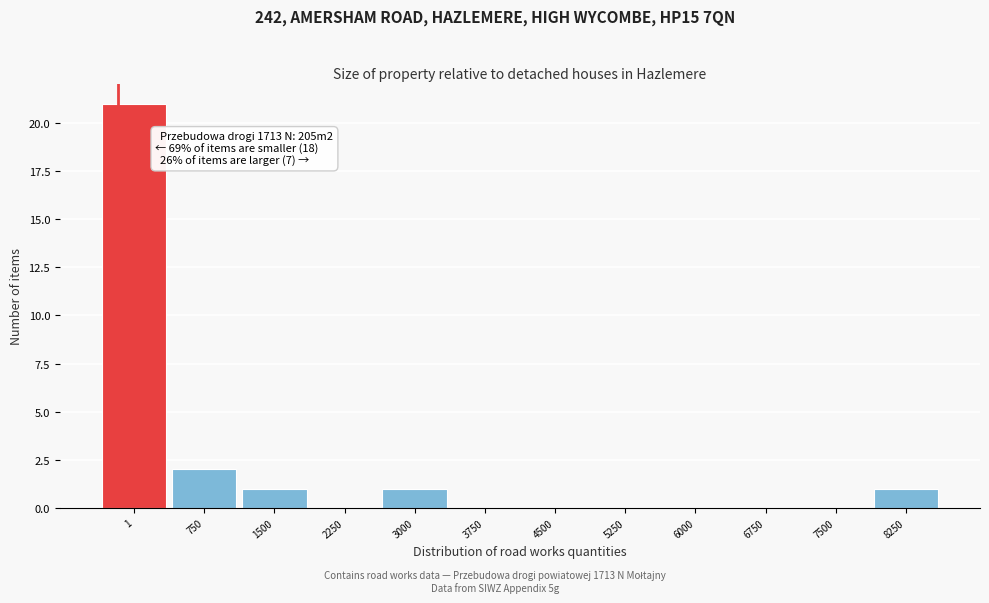

Reading right to left, list all the values displayed in this chart.

8250=1	7500=0	6750=0	6000=0	5250=0	4500=0	3750=0	3000=1	2250=0	1500=1	750=2	1=21